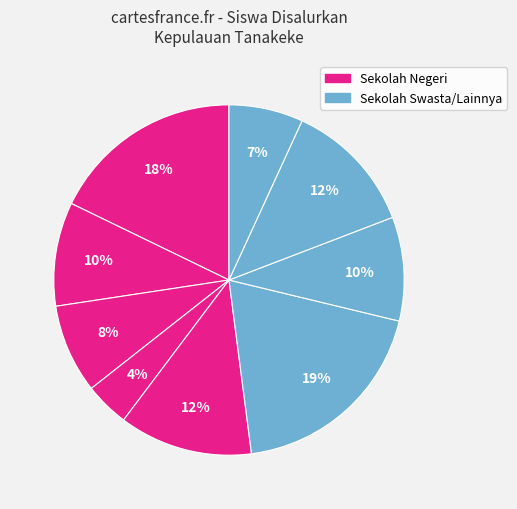

How many segments does this pie chart have?

9